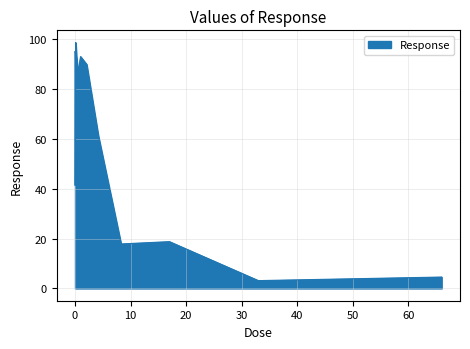

What is the minimum value shown in the chart?

3.1